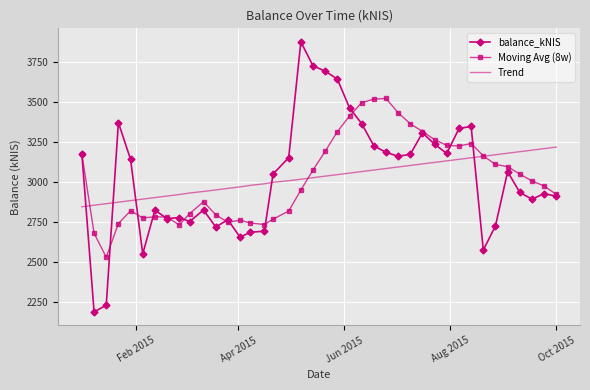

Rank the series by their maximum value, from lowest to highest.

Trend, Moving Avg (8w), balance_kNIS